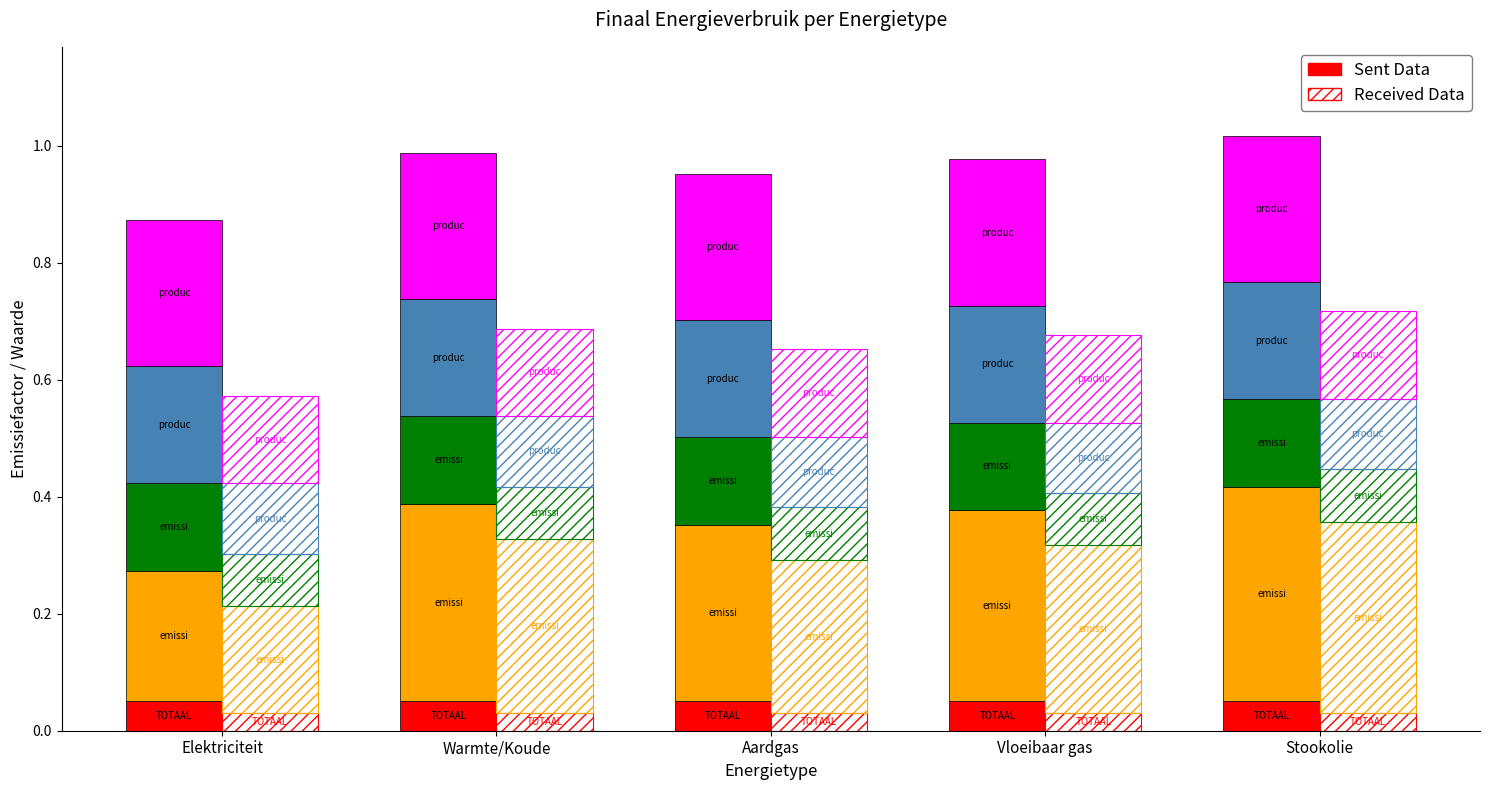

Which series changed the most between Elektriciteit and Aardgas?

emissiefactoren